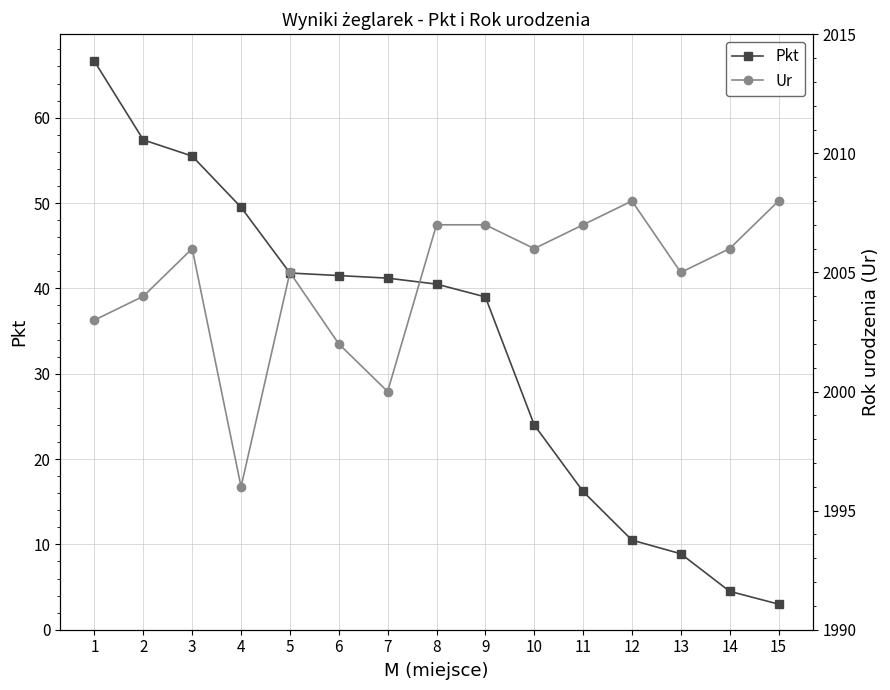

Which series changed the most between 4 and 9?

Ur